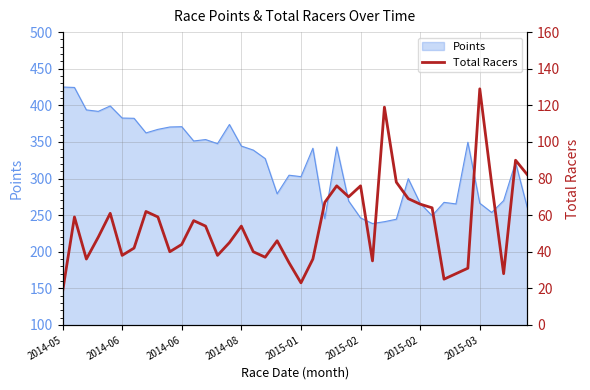

How many interior local valleys (lower than both neighbors) does the data have?

10